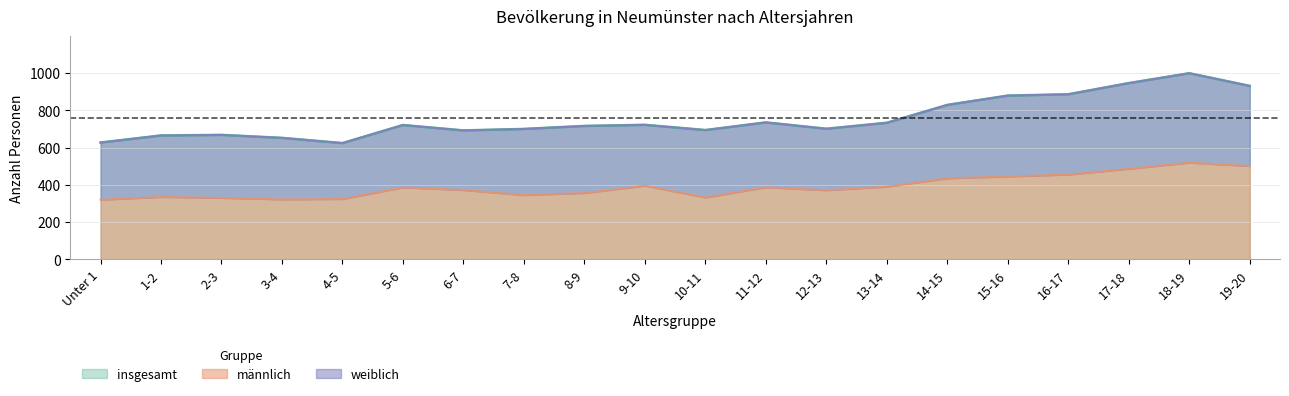

What is the difference between the männlich values at 12-13 and 6-7?

1